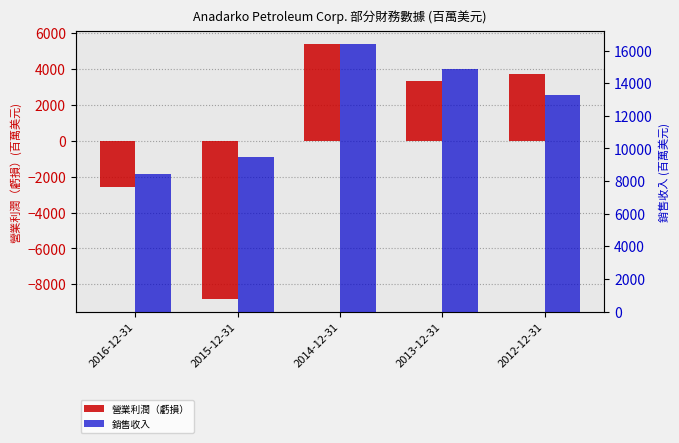

At 2016-12-31, list the series in order from largest to smallest.

銷售收入, 營業利潤（虧損）